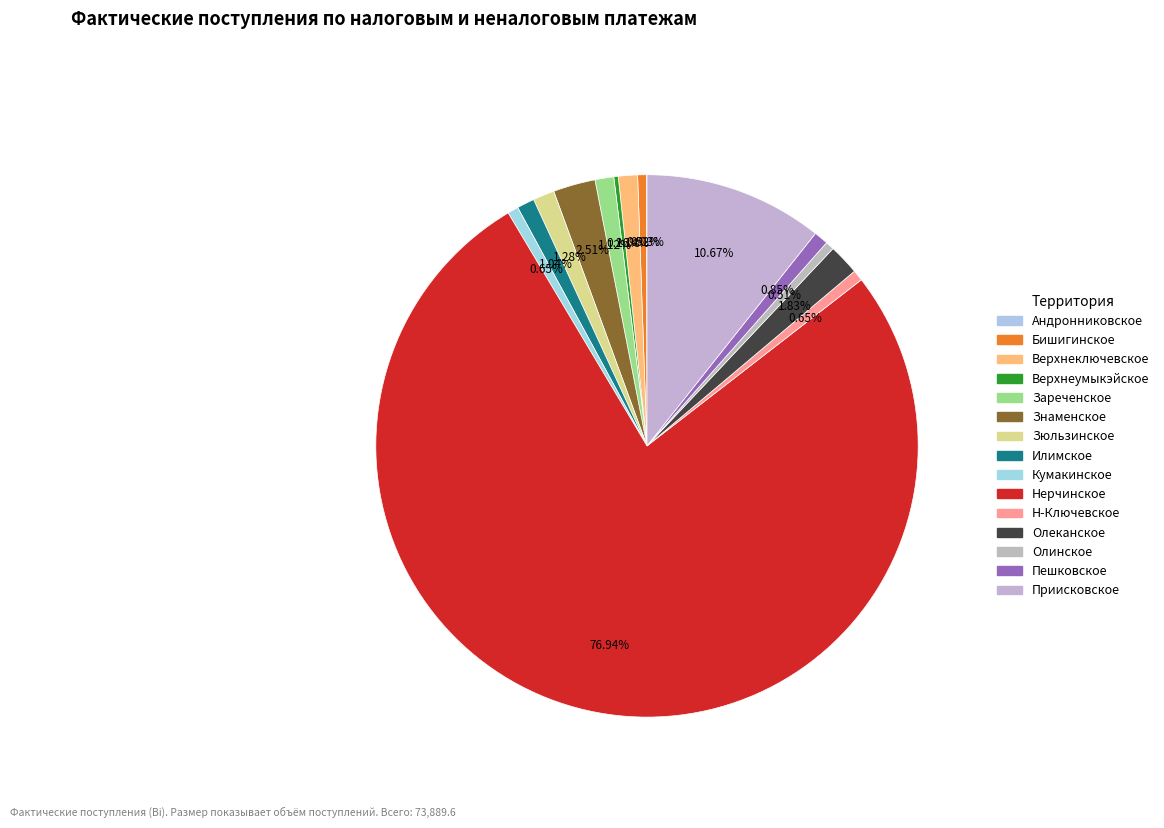

Does Нерчинское represent more than half of the total?

Yes